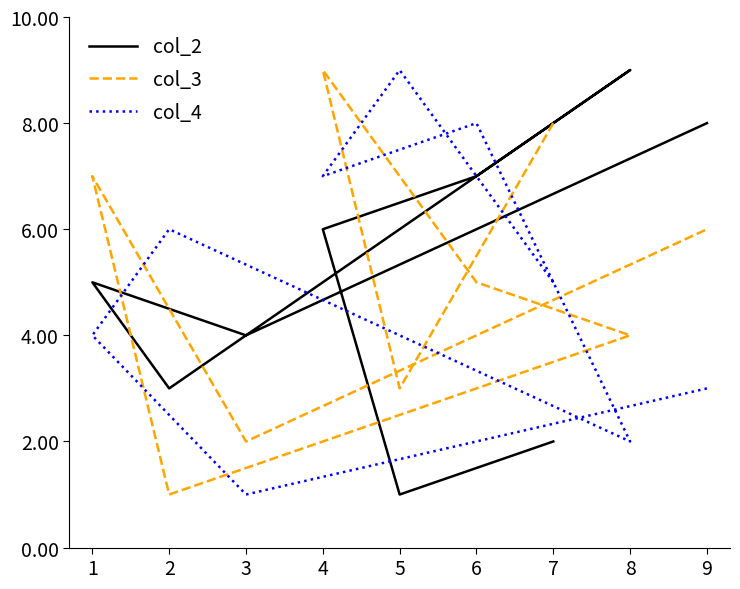

At which label does col_4 reach its minimum?

3